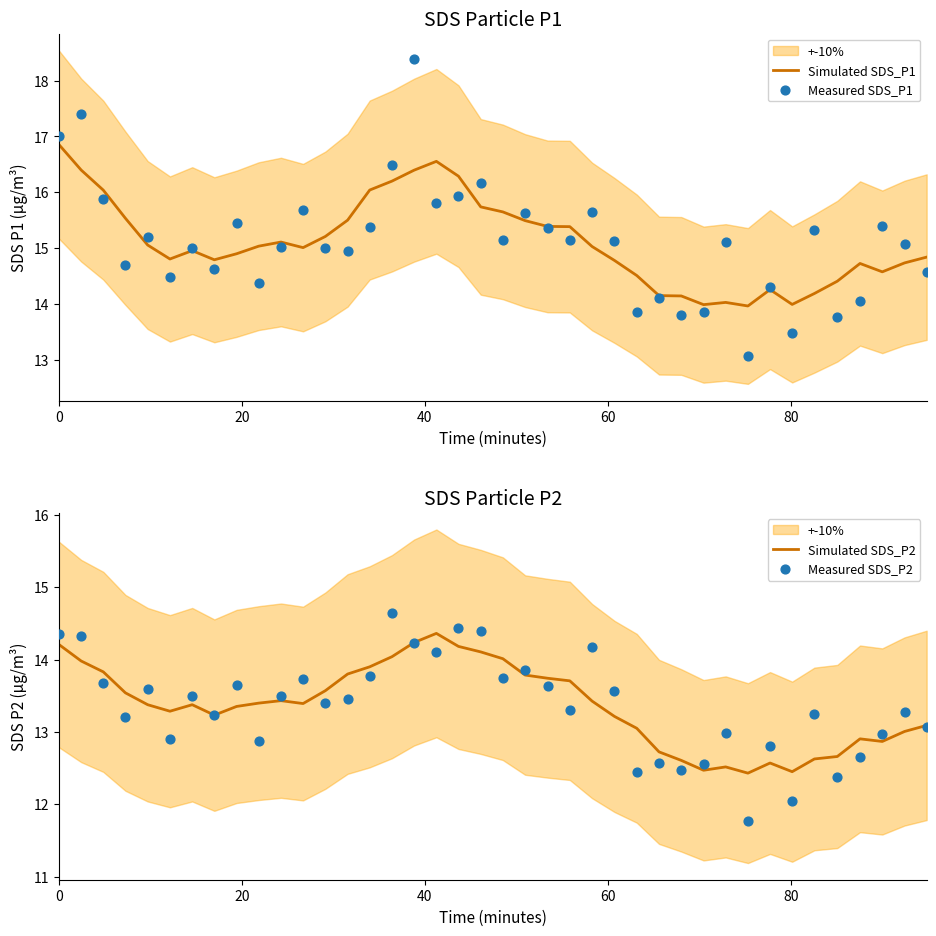

Which series reaches the minimum Y coordinate?

Measured SDS_P2